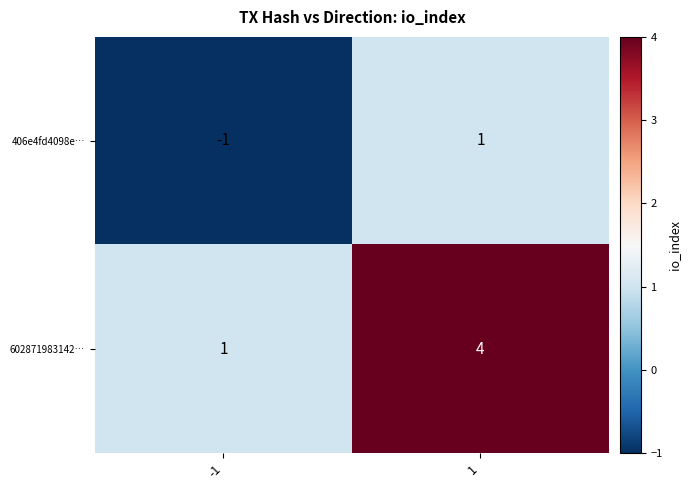

At how many categories does at least one series exceed 2?

1